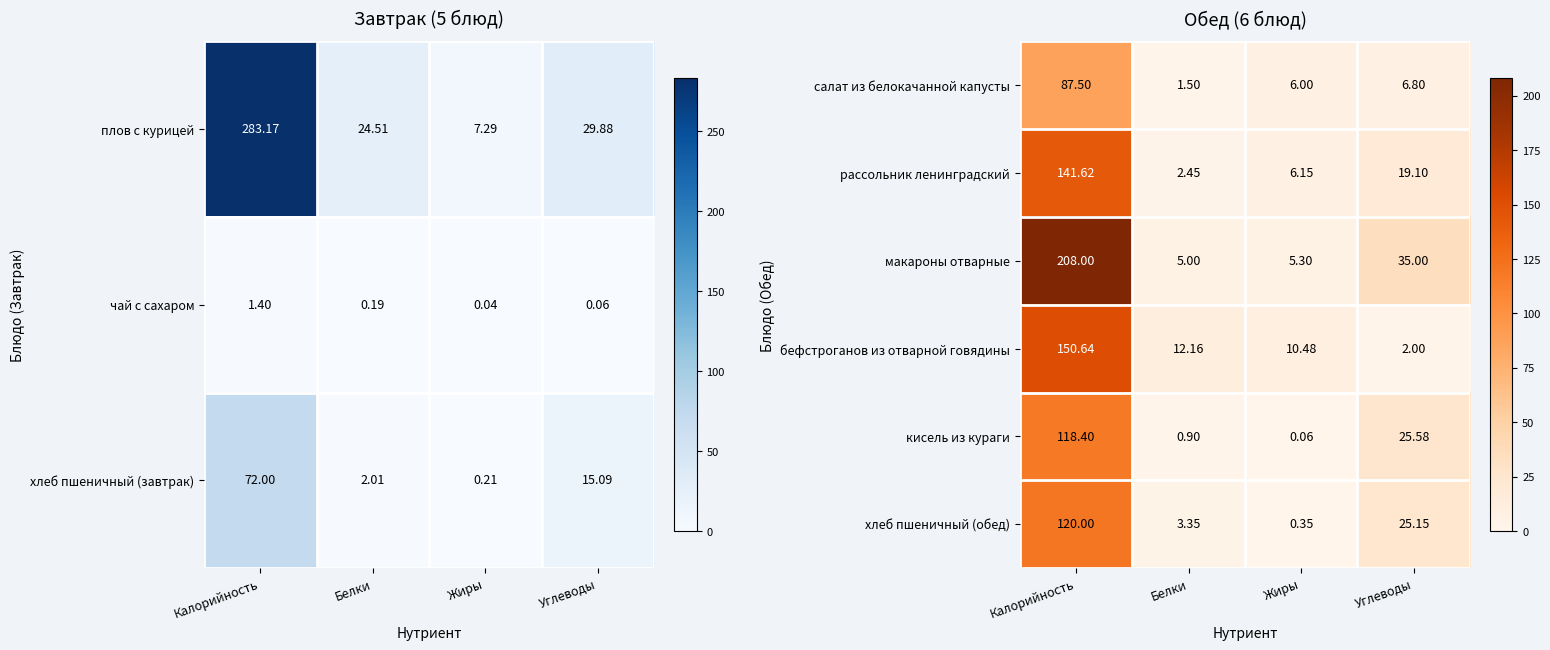

Is it true that салат из белокачанной капусты equals 0.9 at Белки?

False